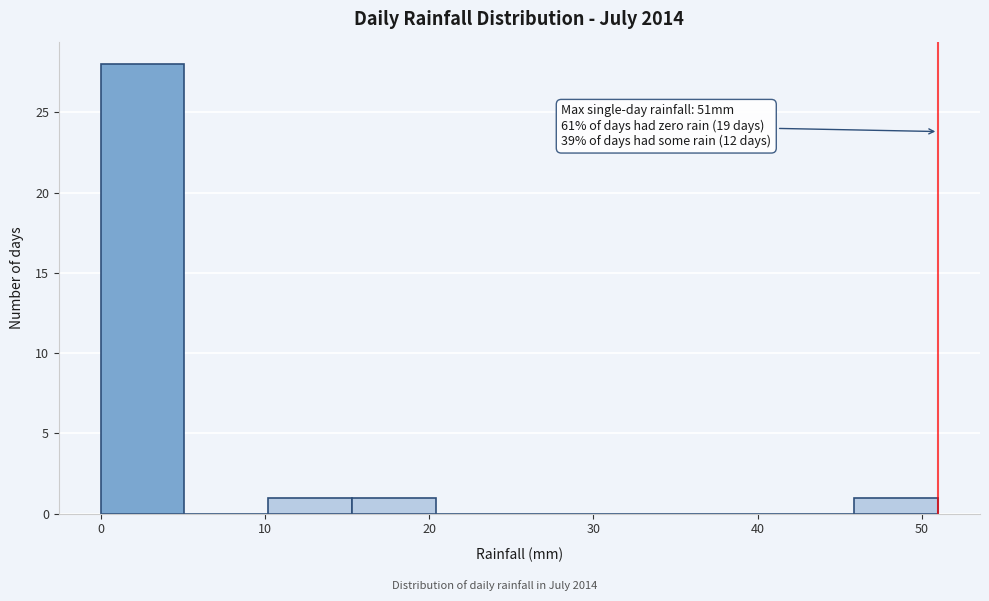

Which range on the x-axis has the tallest bar?

0.0 to 5.1